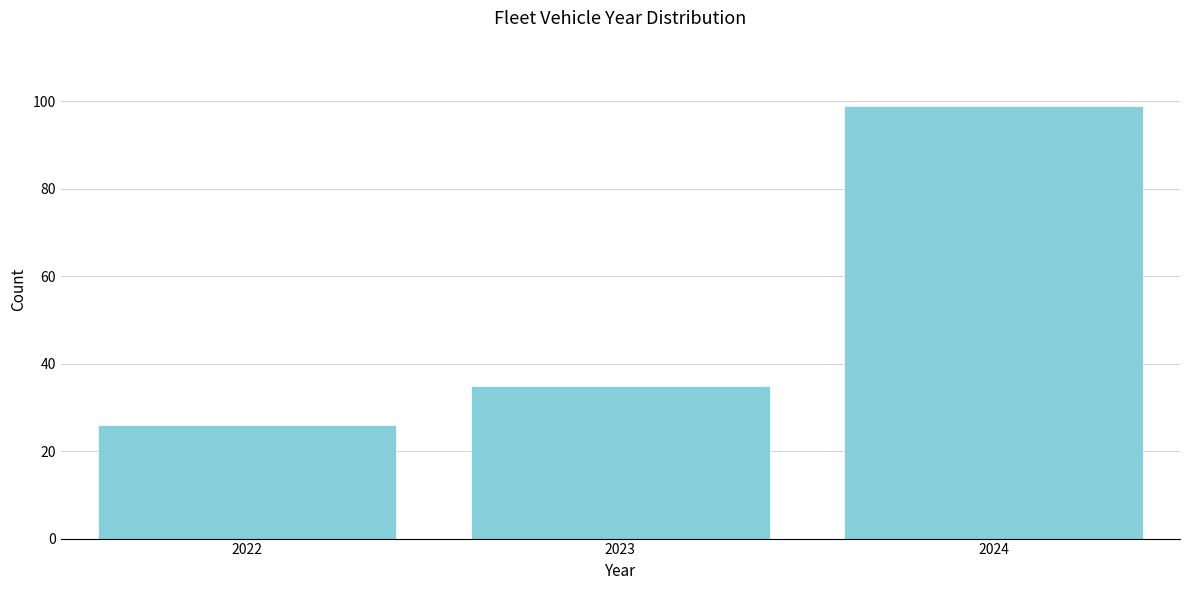

Reading left to right, extract all data points from this chart.

2022=26	2023=35	2024=99